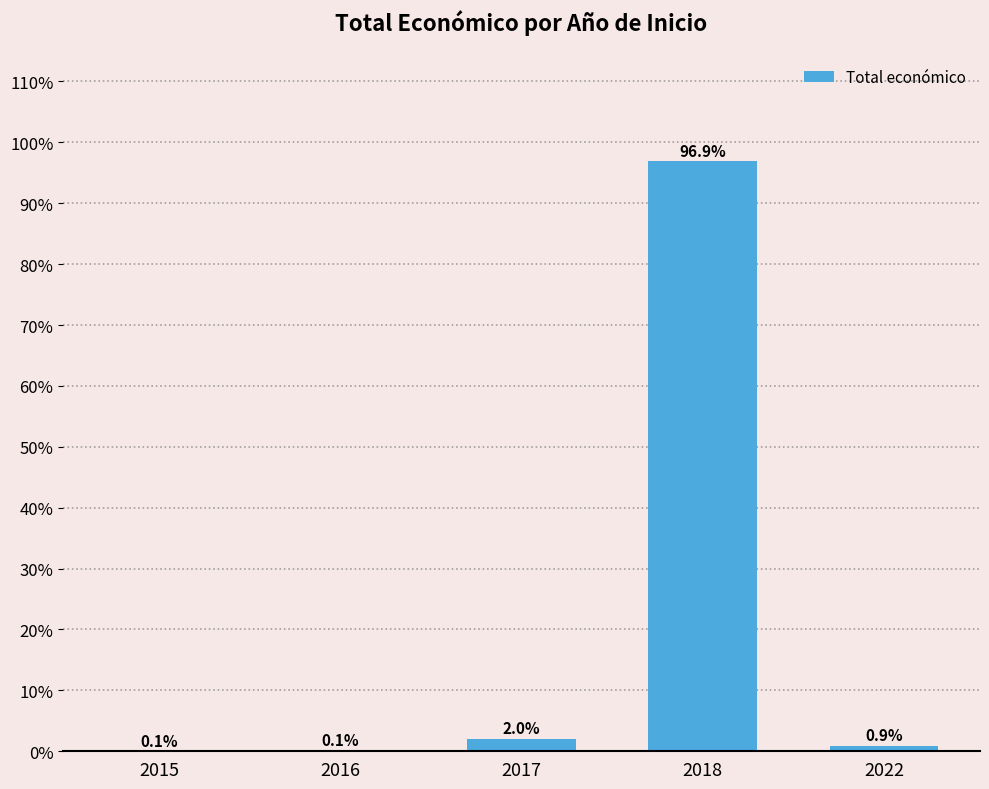

Does the chart contain stacked bars?

No